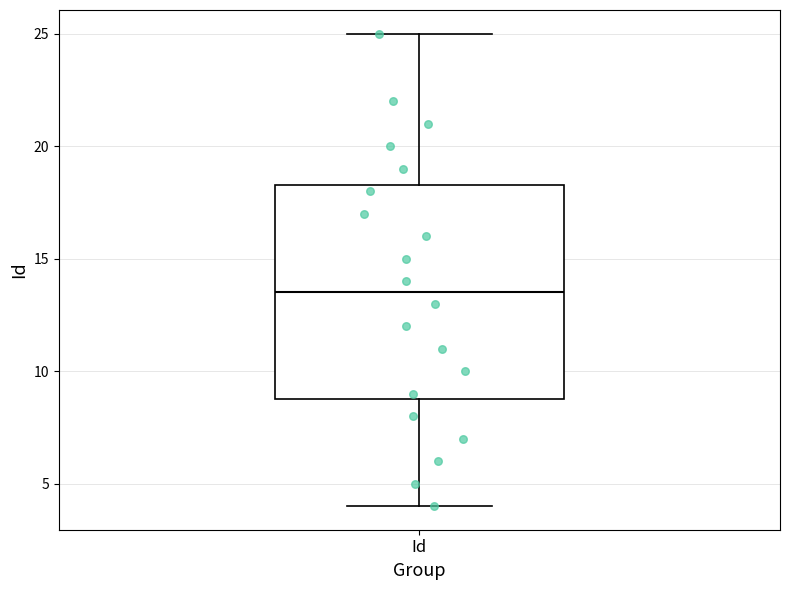

Read this box plot against the y-axis: the position of the median line, the range covered by the box, and the ends of both whiskers. The values are not printed on the chart, so give them approximately, as read against the axis.

median 13.5, box 9.0 to 18.5, whiskers 4.0 to 25.0